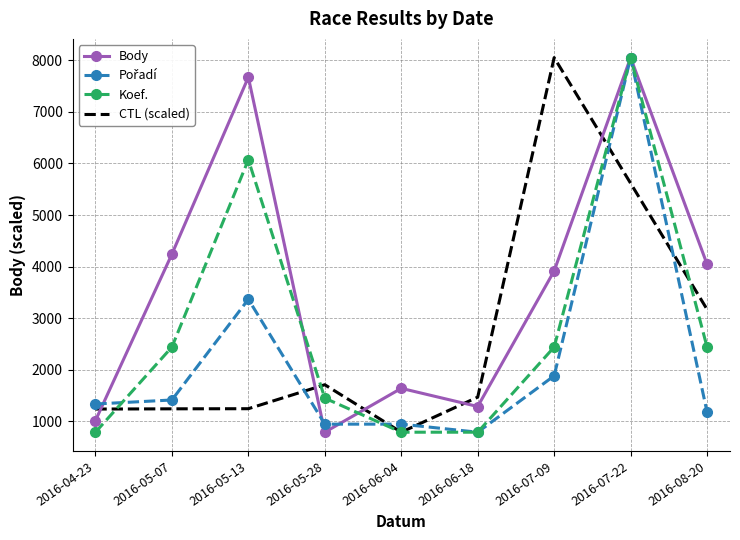

The value of Body at 2016-05-07 is 7165.1. True or false?

False